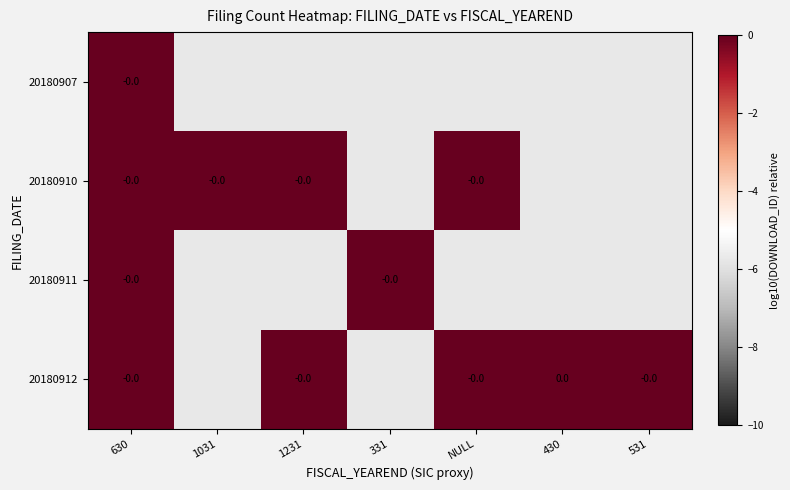

List the labels in order of 20180910 value, smallest first.

1031, 1231, NULL, 630, 331, 430, 531